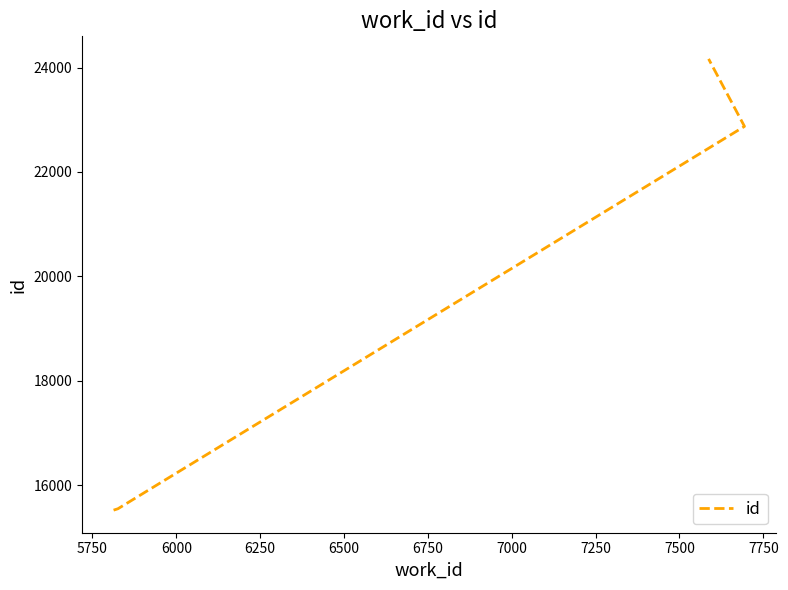

True or false: there are more than 0 points higher than both neighbors.

False